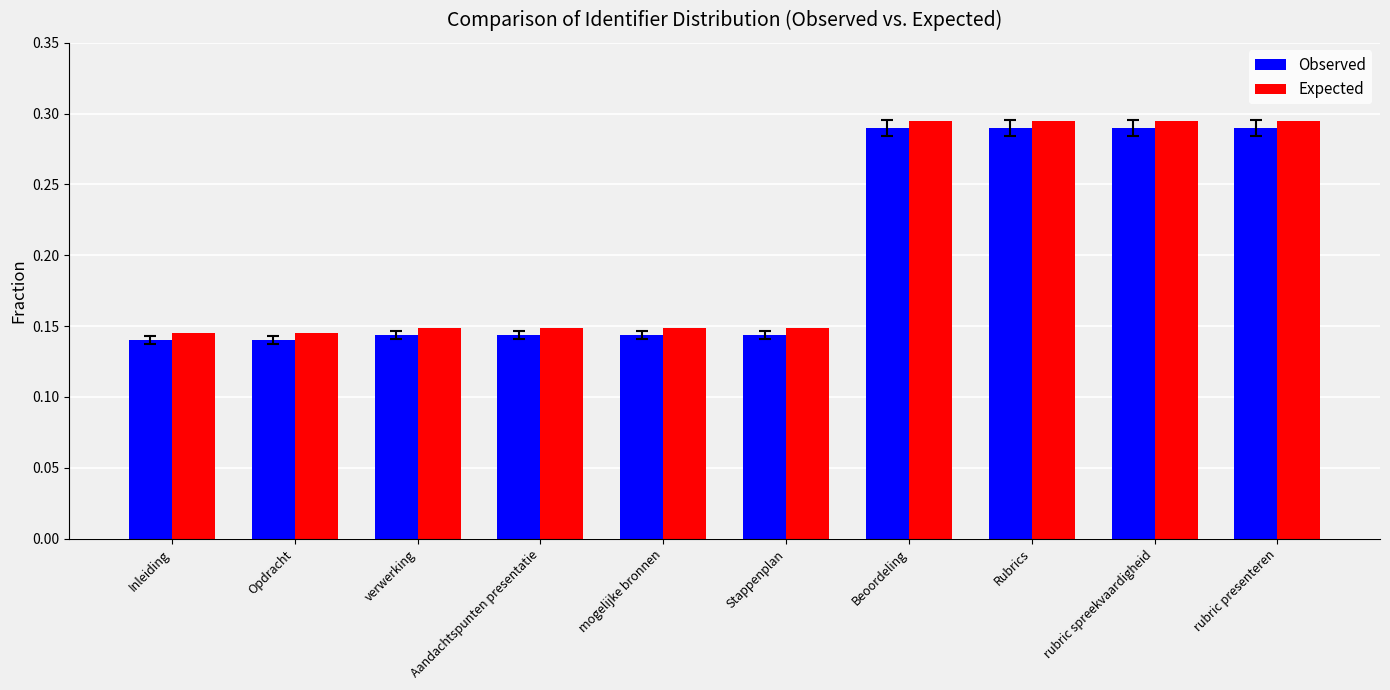

What are all the series names shown in the legend?

Observed, Expected